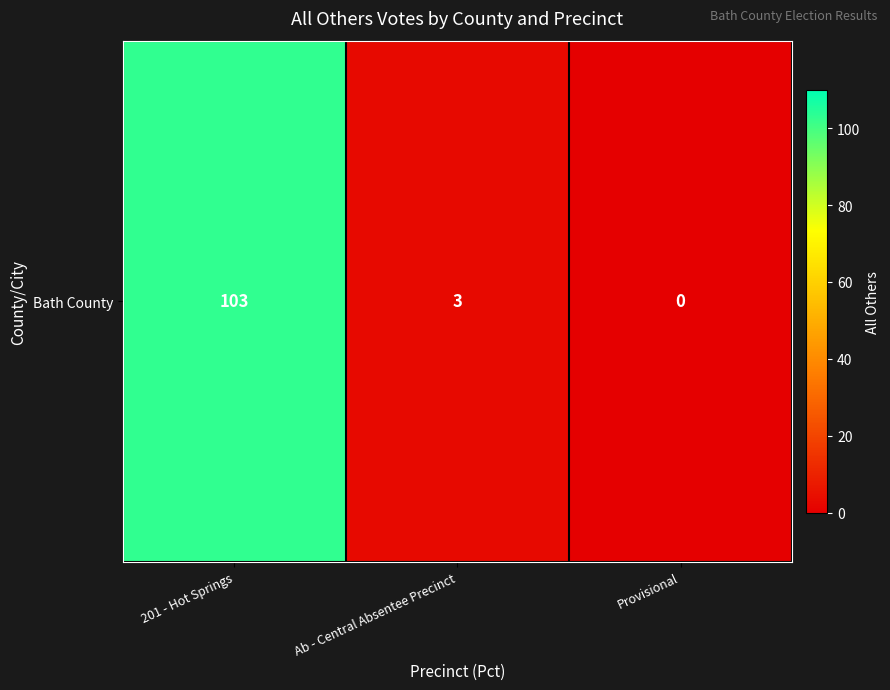

How many categories are shown in the chart?

3